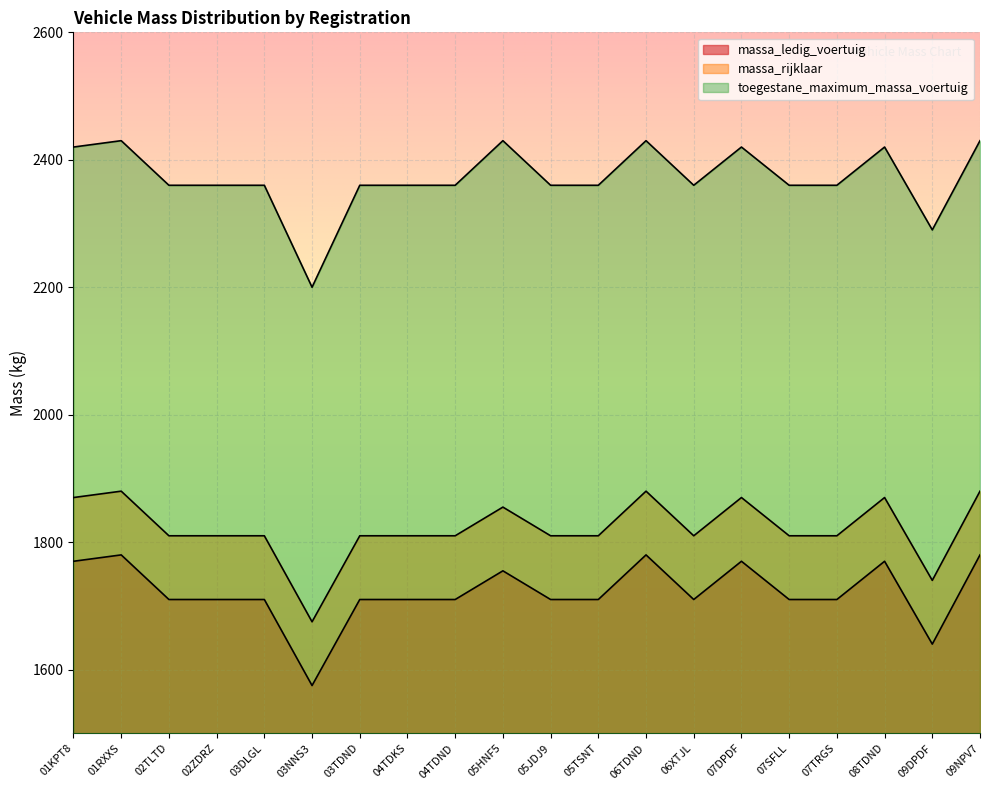

Which has a higher value, 05TSNT or 05JDJ9?

05TSNT